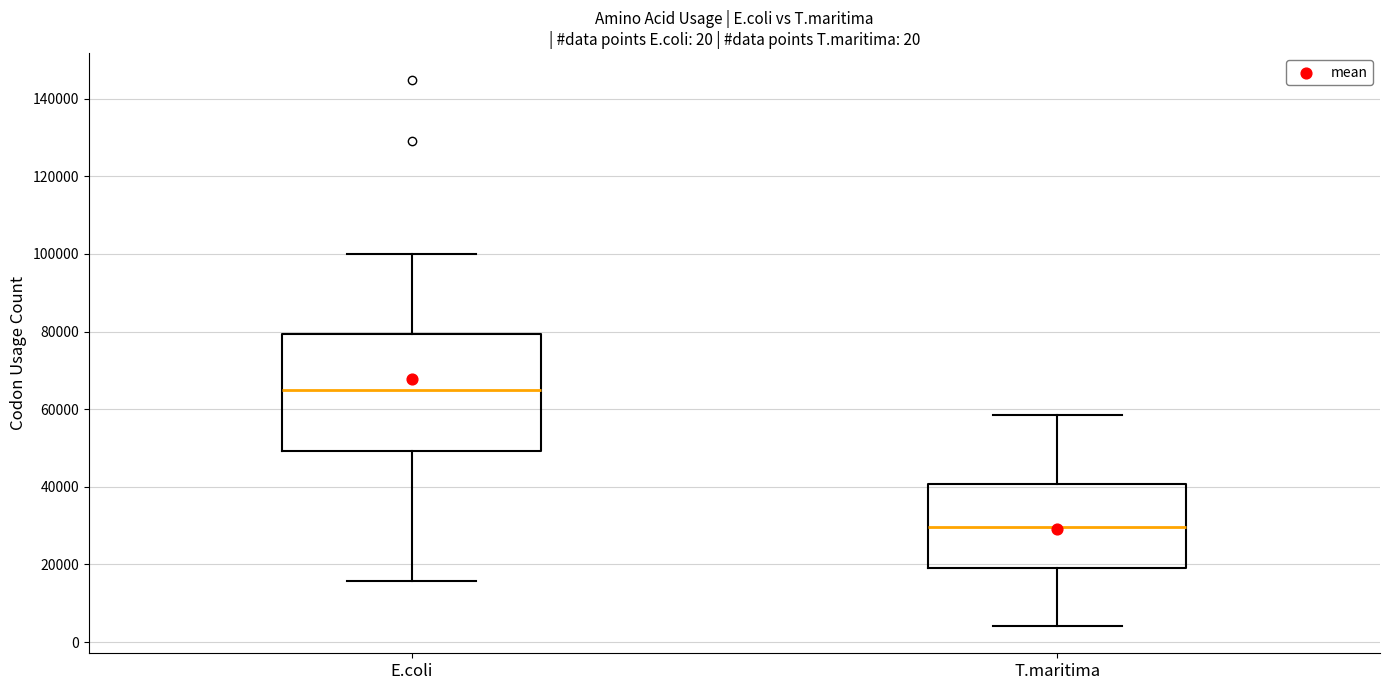

Reading left to right, transcribe this box plot: for each box, give where its median line is, the range the box spans, and where its two whiskers end, as read against the y-axis. The values are not printed on the chart, so give them approximately, as read against the axis.

E.coli: median 66000, box 50000 to 80000, whiskers 16000 to 100000
T.maritima: median 30000, box 20000 to 40000, whiskers 4000 to 58000